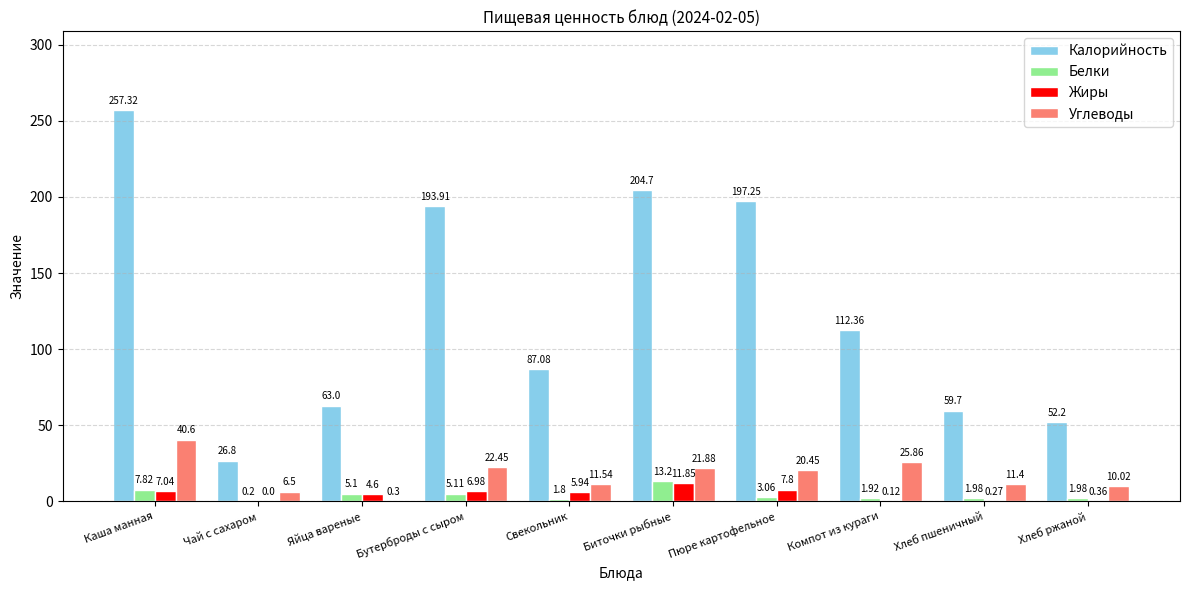

Between Чай с сахаром and Пюре картофельное, which series saw the biggest shift?

Калорийность